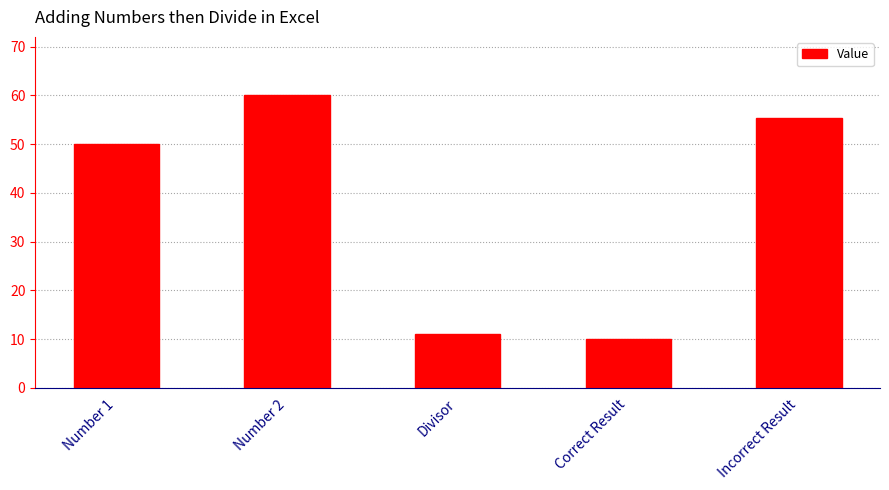

What position from the left is Number 2?

2